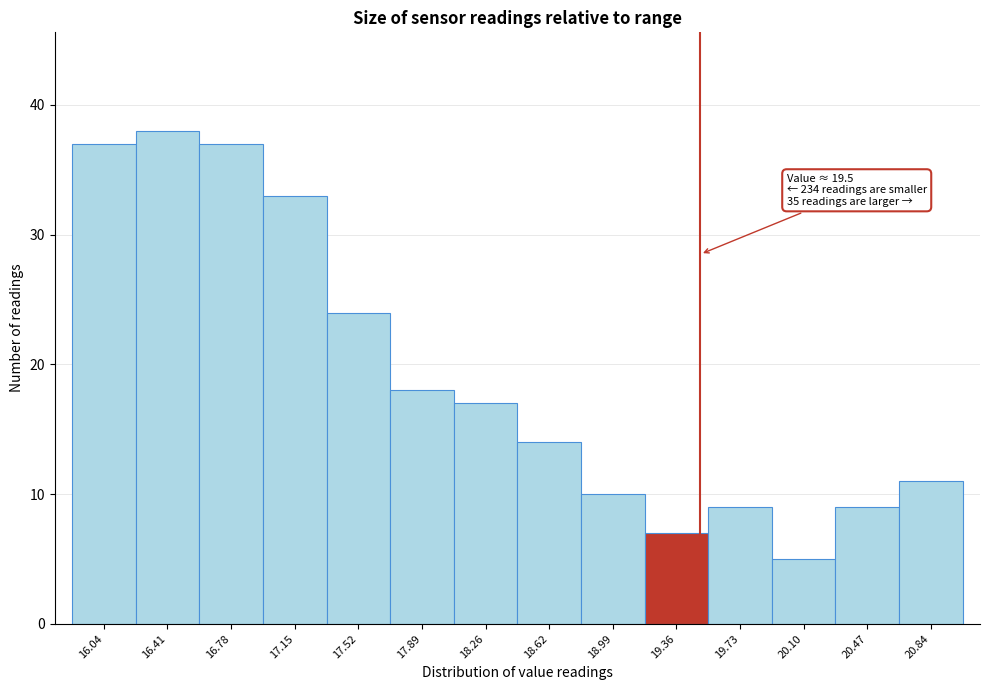

Which range on the x-axis has the tallest bar?

16.25 to 16.60